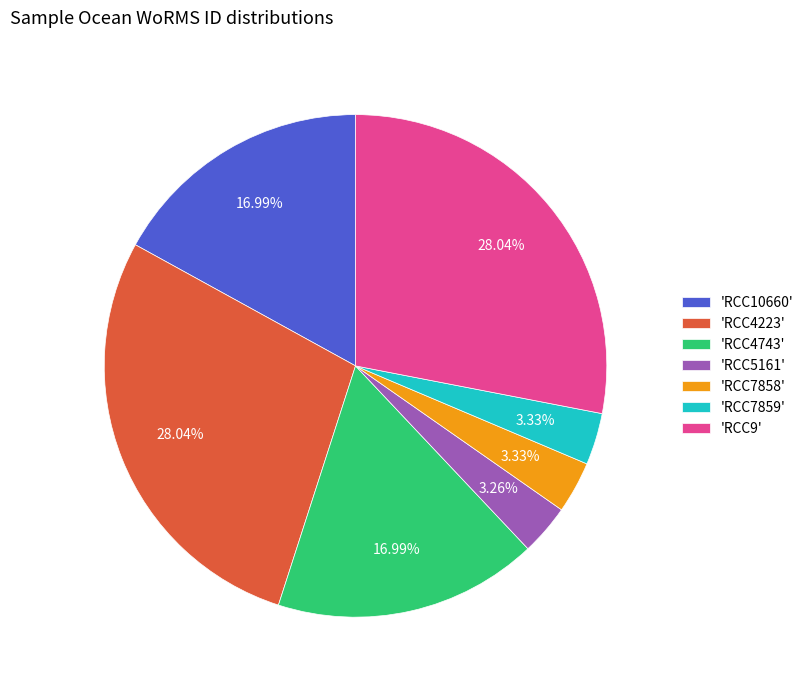

Is there a majority slice in this chart?

No